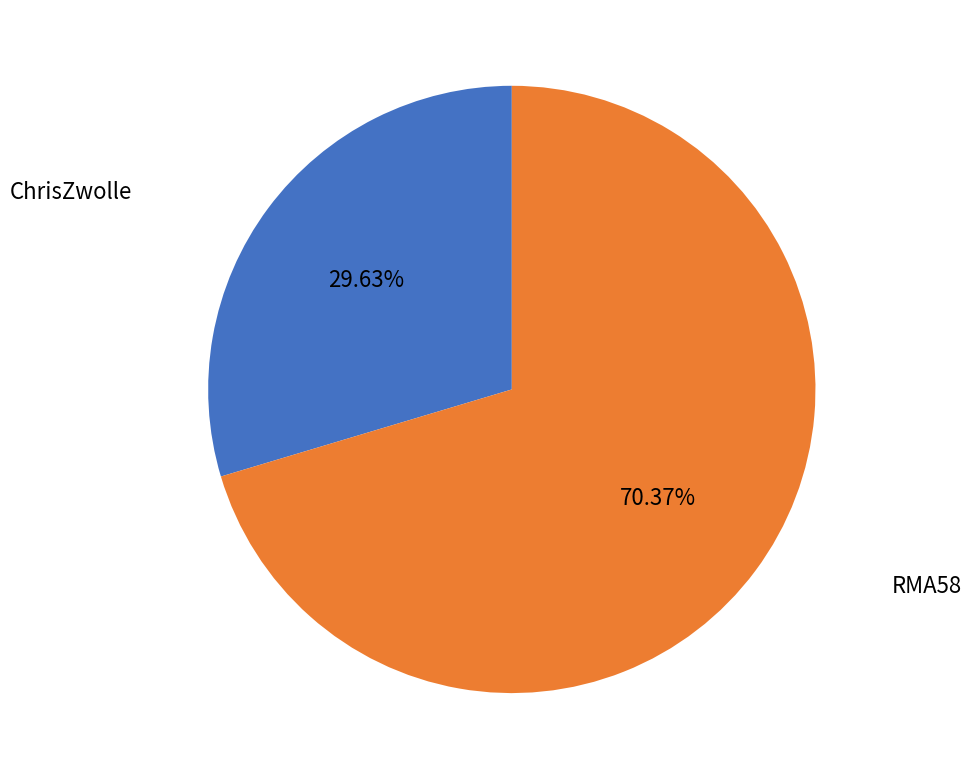

The RMA58 slice represents 70% of the pie. True or false?

True